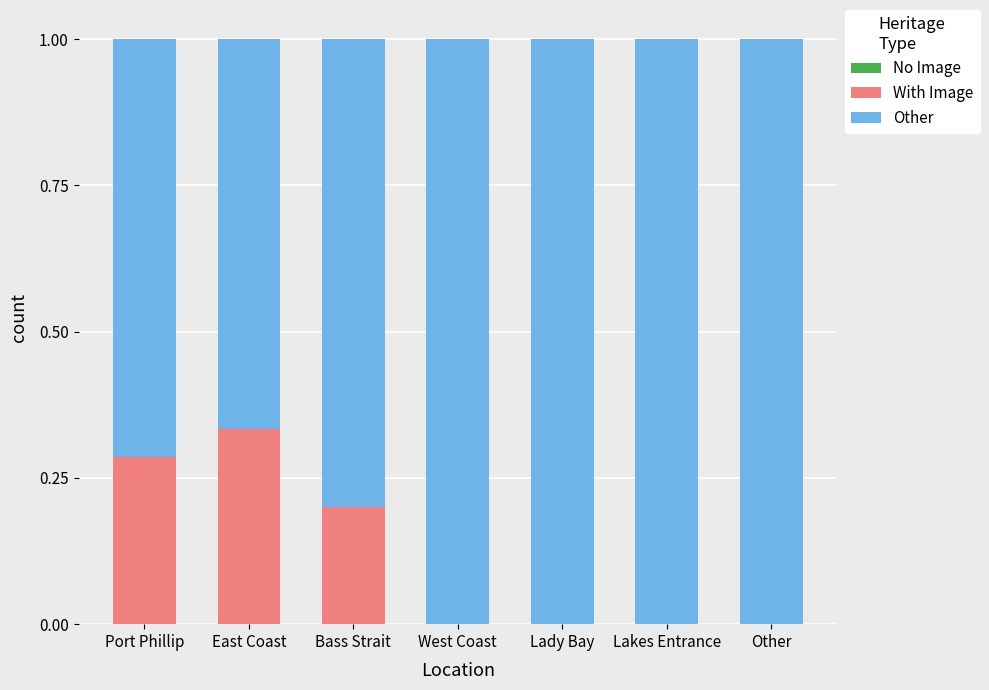

What is the total value across all series at Lakes Entrance?

1.0